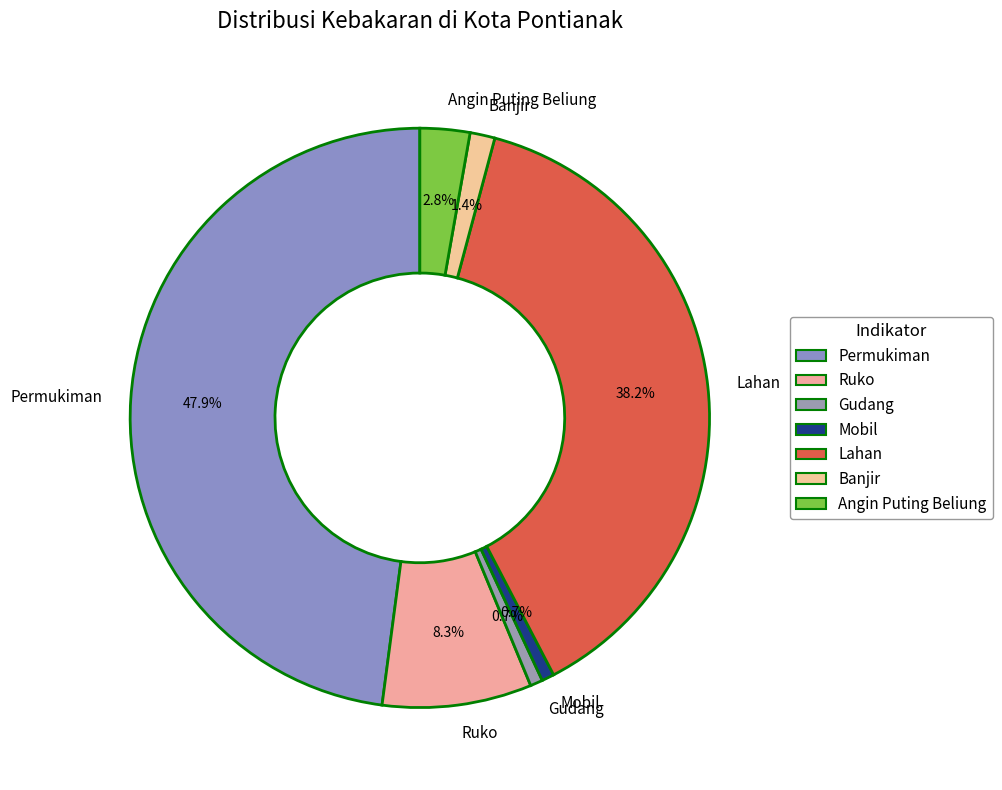

To the nearest percent, what is the difference between the largest and smallest slice percentages?

47%